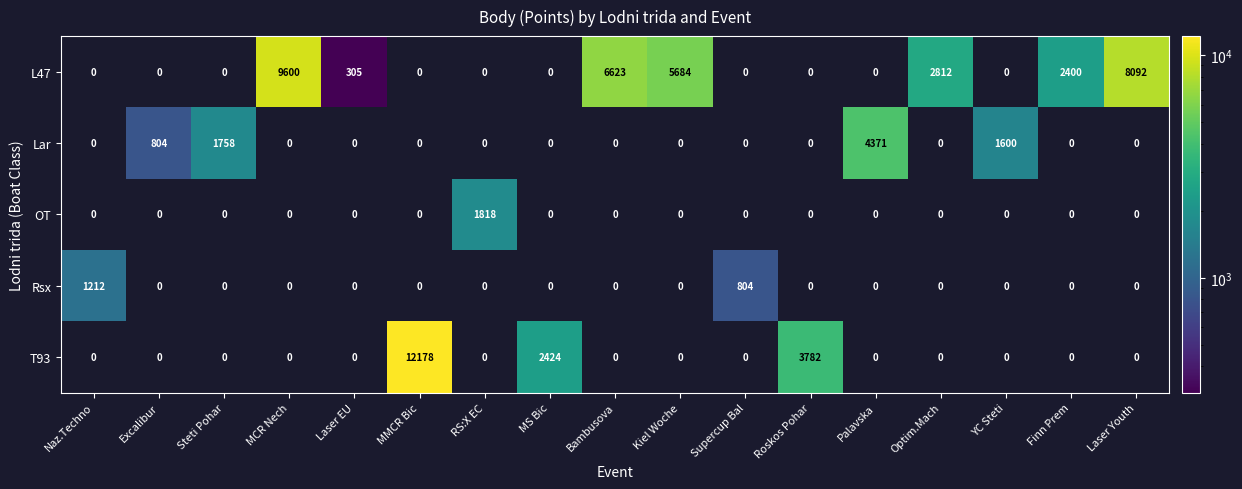

At which category does the chart reach its peak across all series?

MMCR Bic